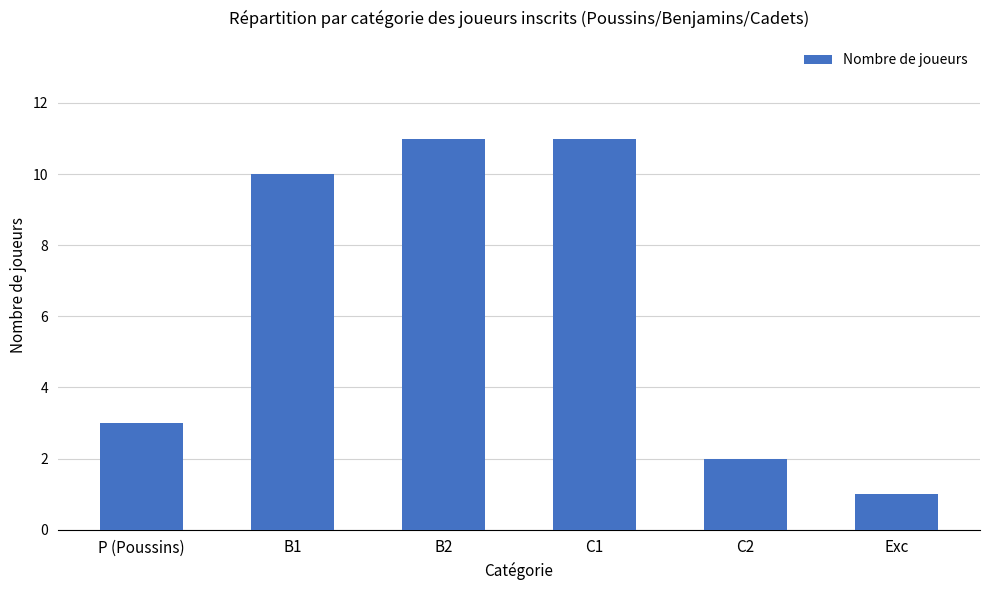

True or false: the data shows 17 at C1.

False